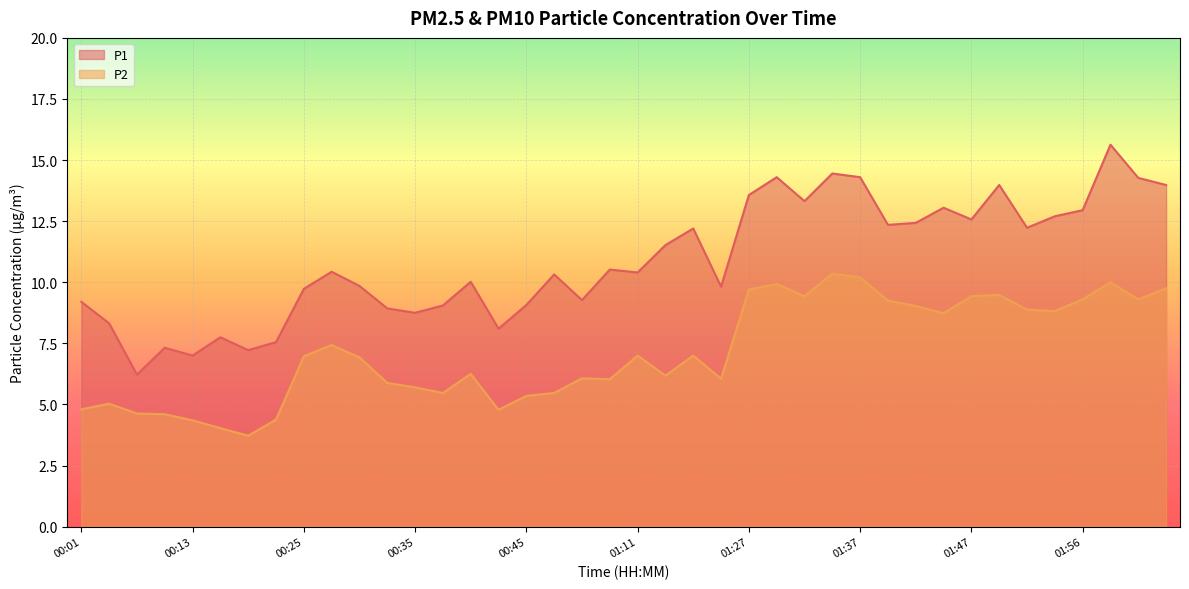

What is the difference between the maximum and minimum values in the P1 series?

9.4